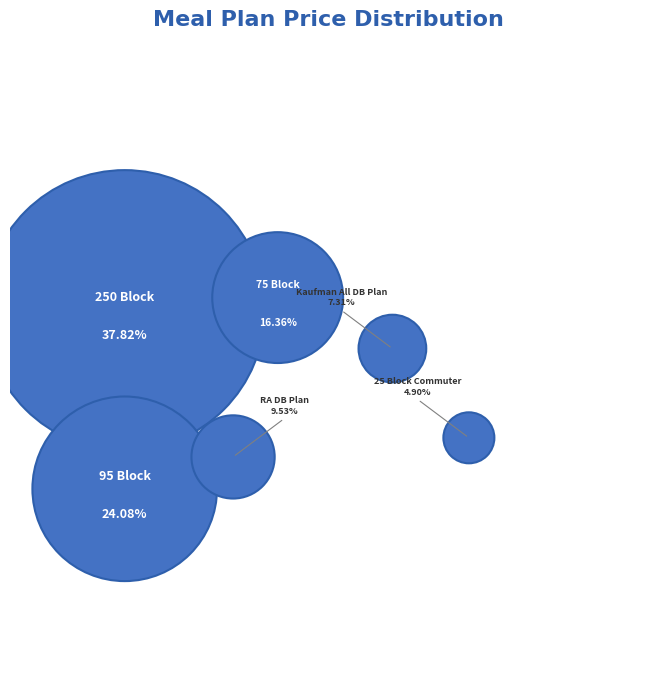

Count the number of slices in the pie.

6